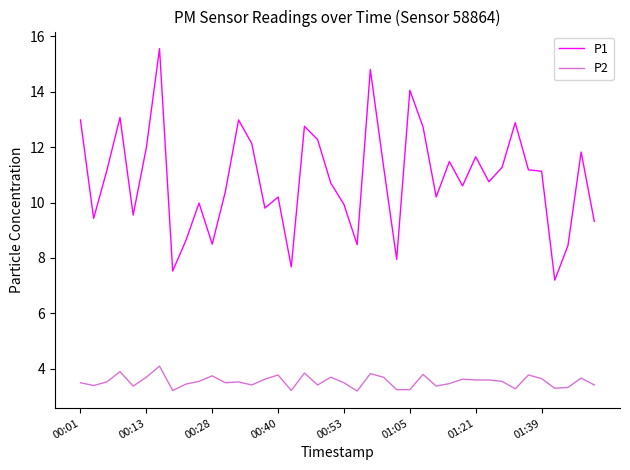

True or false: P1 and P2 cross at least once.

False